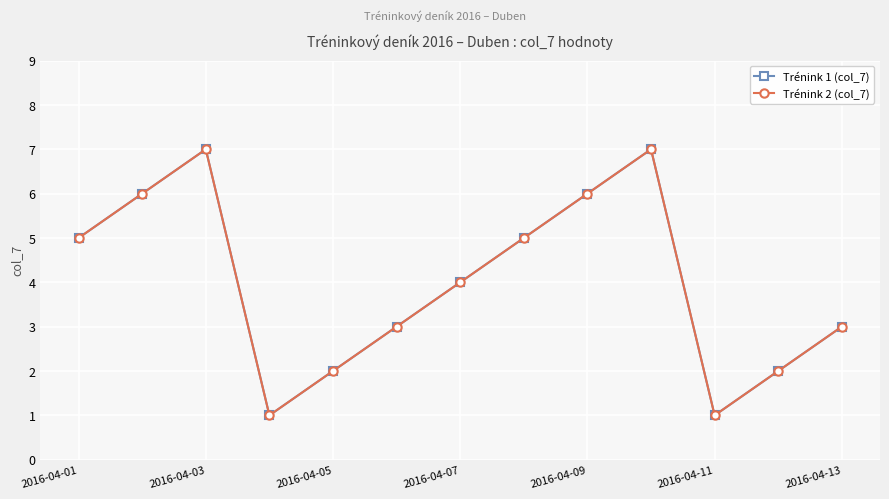

Is this an area chart (filled region under the line)?

No